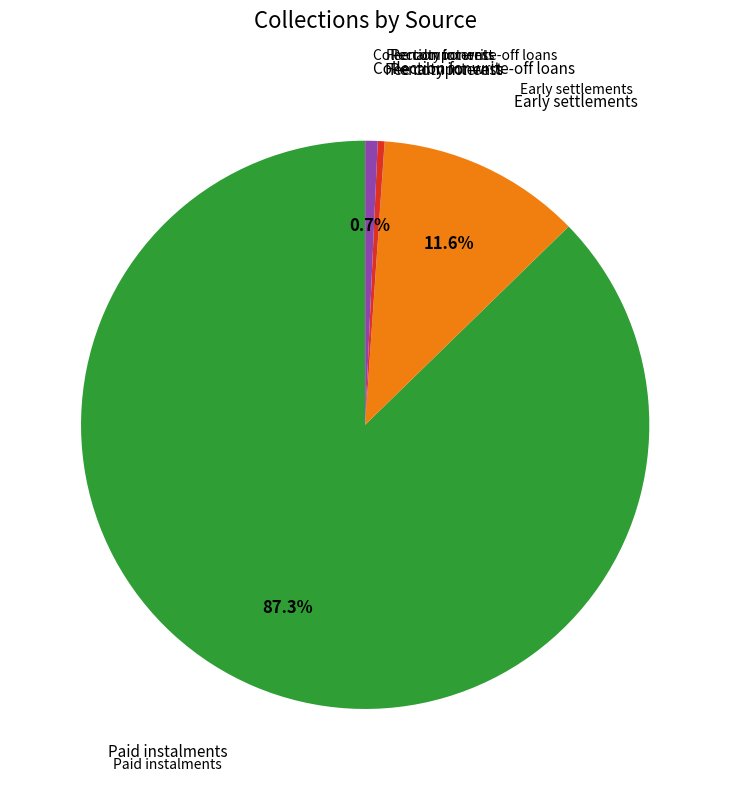

Combined, do Collection for write-off loans and Fee components account for over 50%?

No